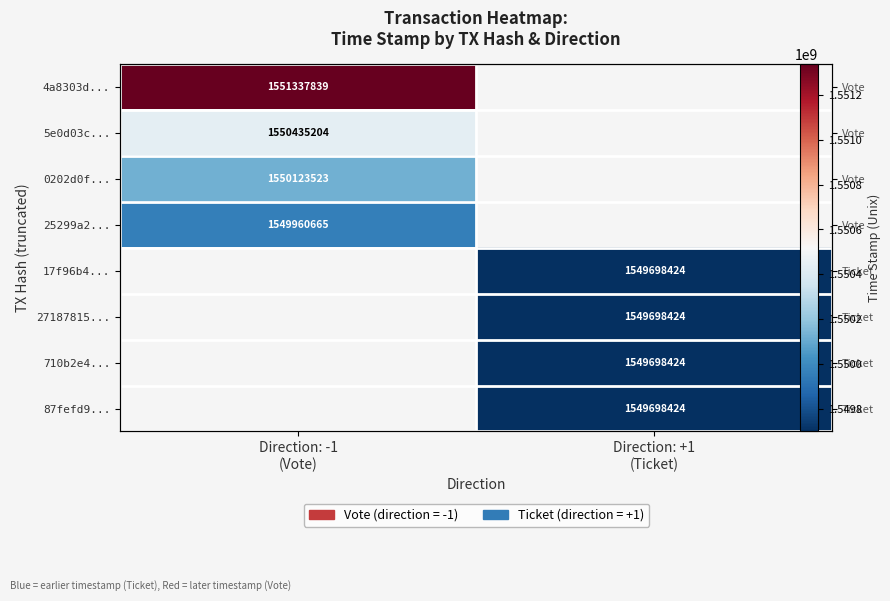

How many distinct data groups are displayed?

8